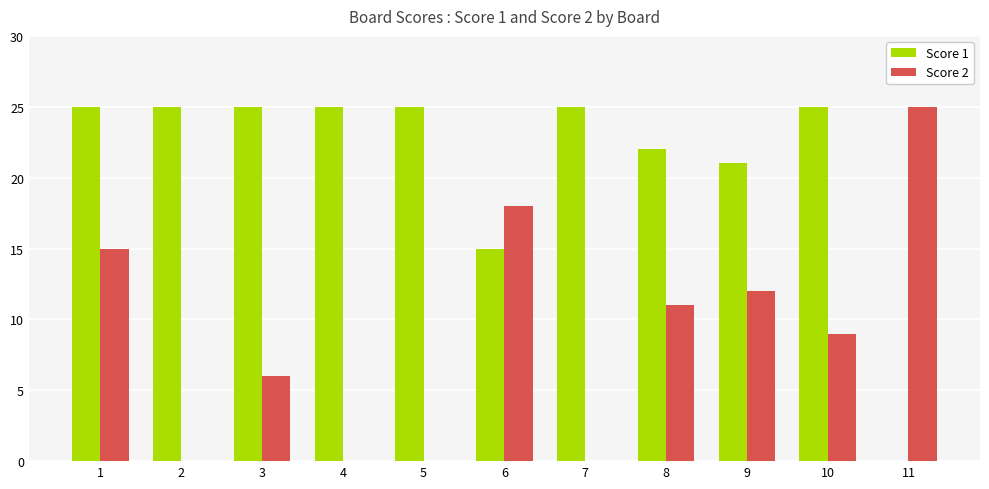

Reading left to right, list all the values displayed in this chart.

Score 1: 25	25	25	25	25	15	25	22	21	25	0
Score 2: 15	0	6	0	0	18	0	11	12	9	25